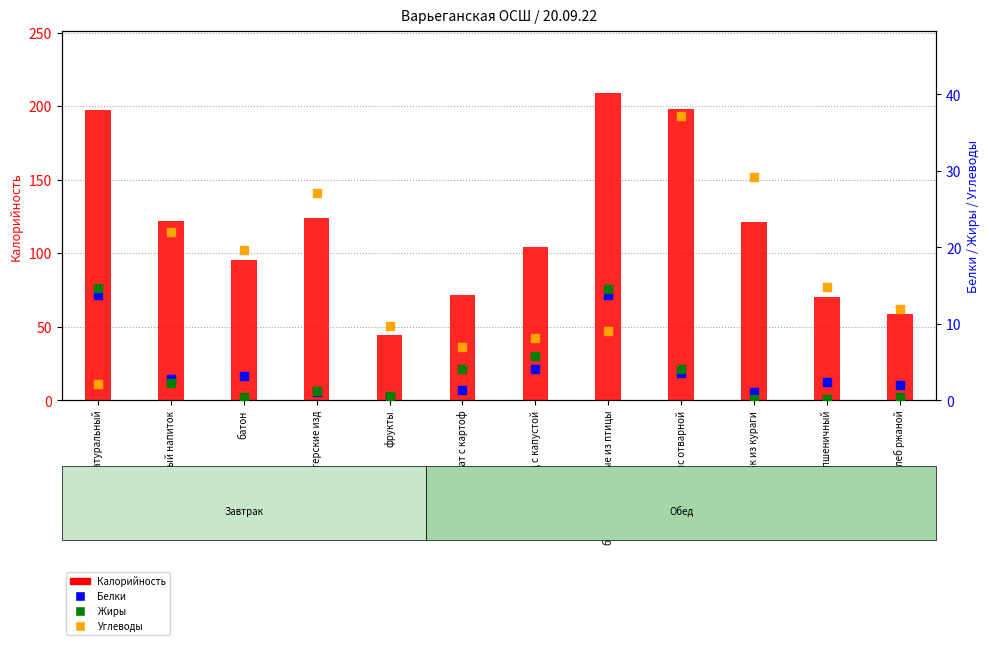

Which series reaches the maximum Y coordinate?

Калорийность